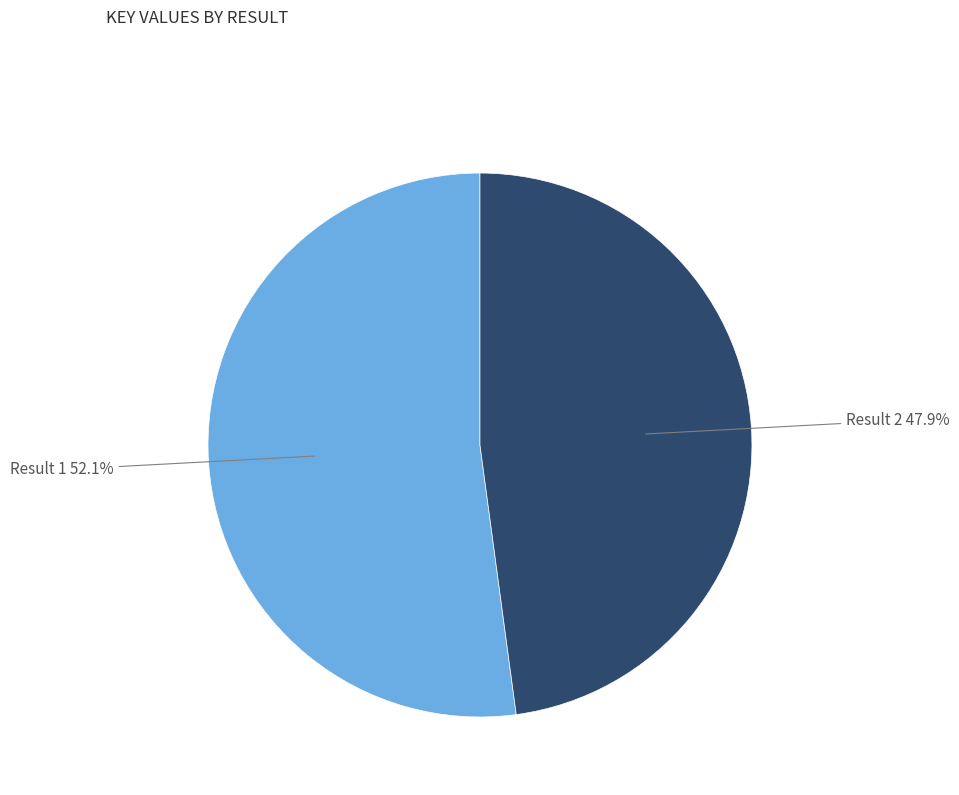

Count the number of slices in the pie.

2